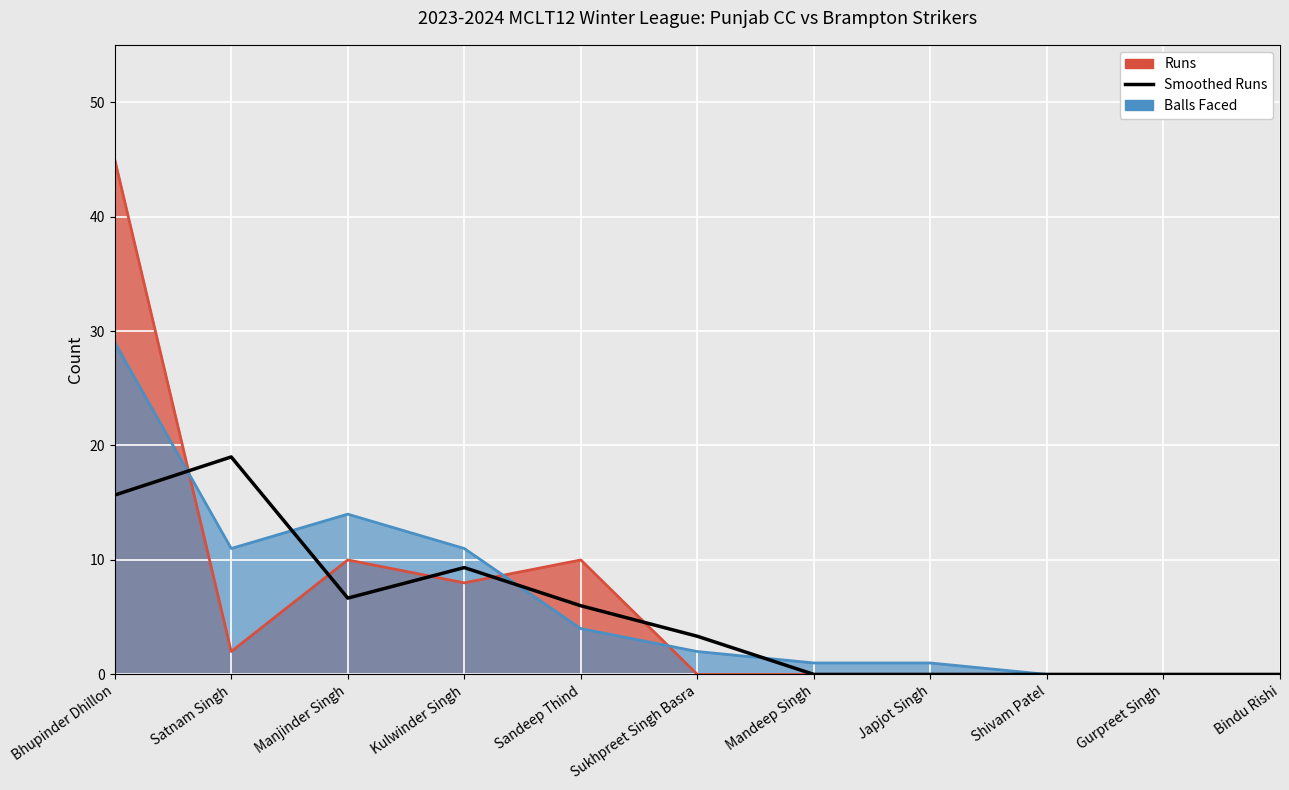

How many data points are above 3?

6